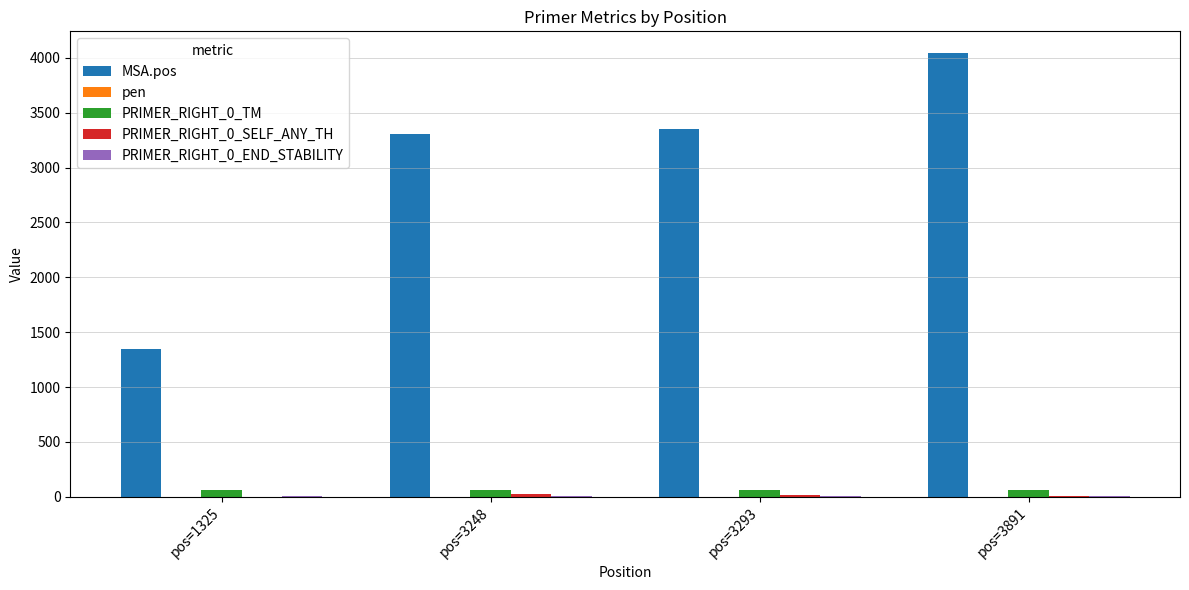

What is the greatest value displayed?

4040.0